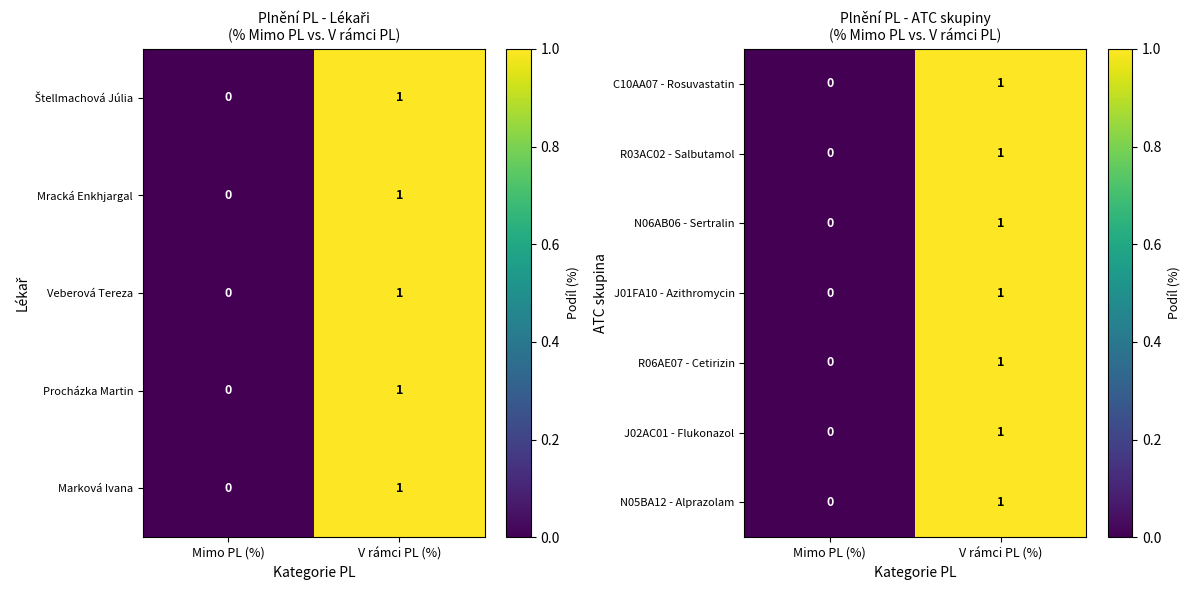

Which category has the lowest value across all series?

Mimo PL (%)